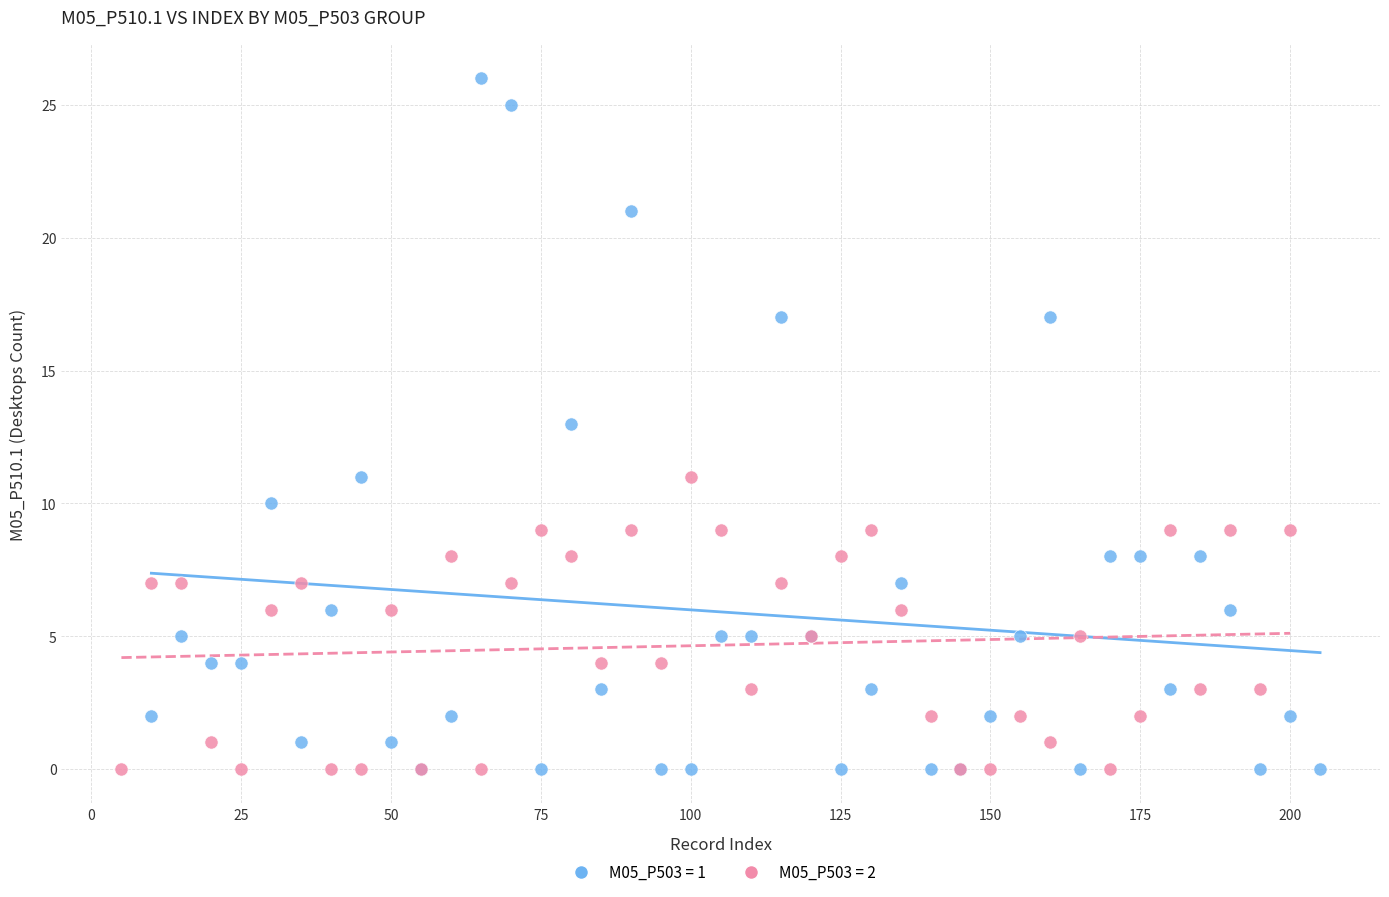

Which series has the largest Y range (max minus min)?

M05_P503 = 1